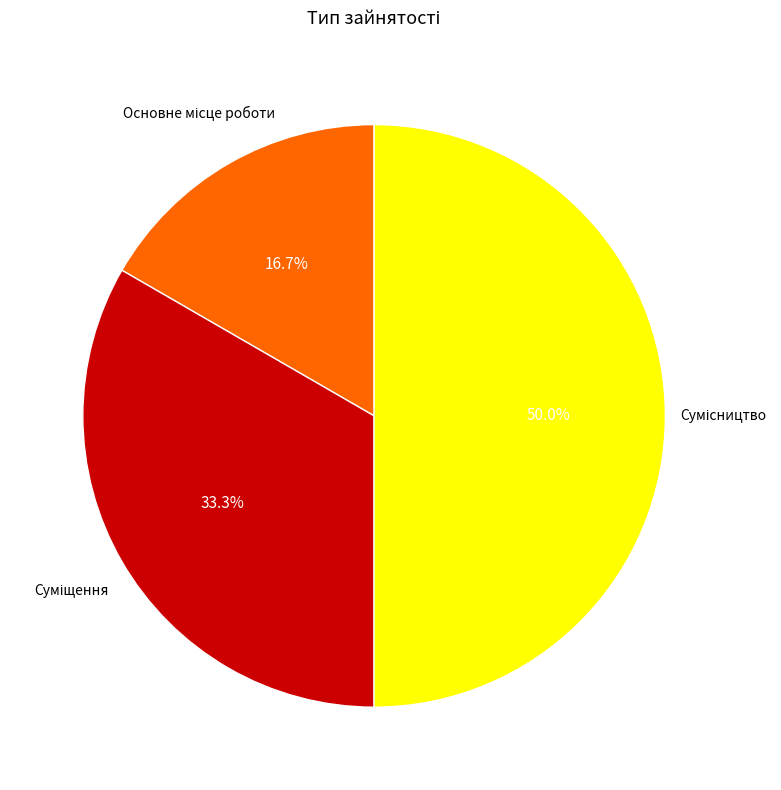

Approximately how many times larger is the value at Сумісництво compared to Суміщення?

1.5